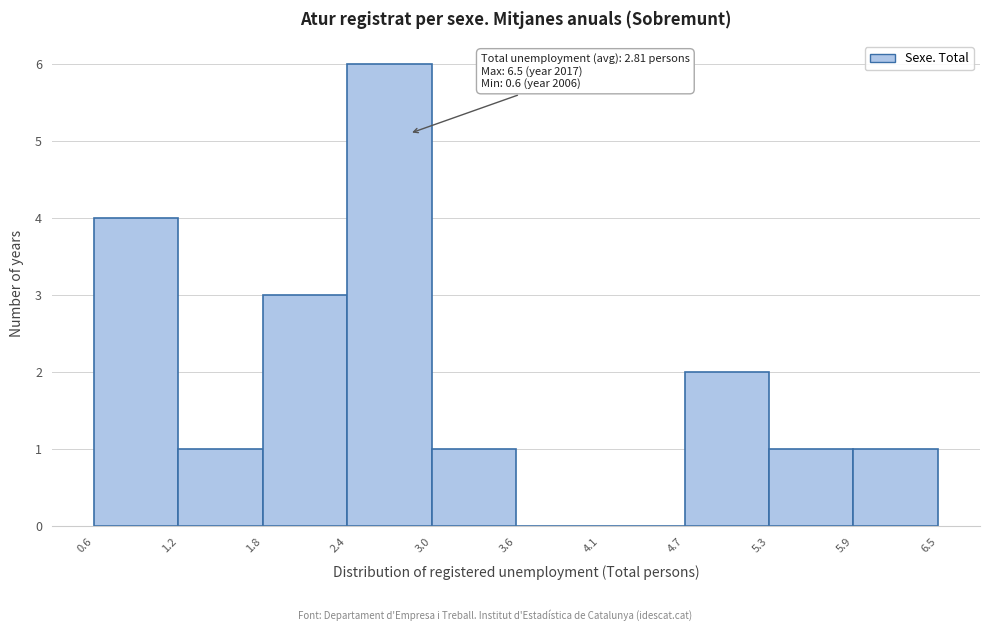

Over which range of the x-axis is the bar tallest?

2.4 to 3.0